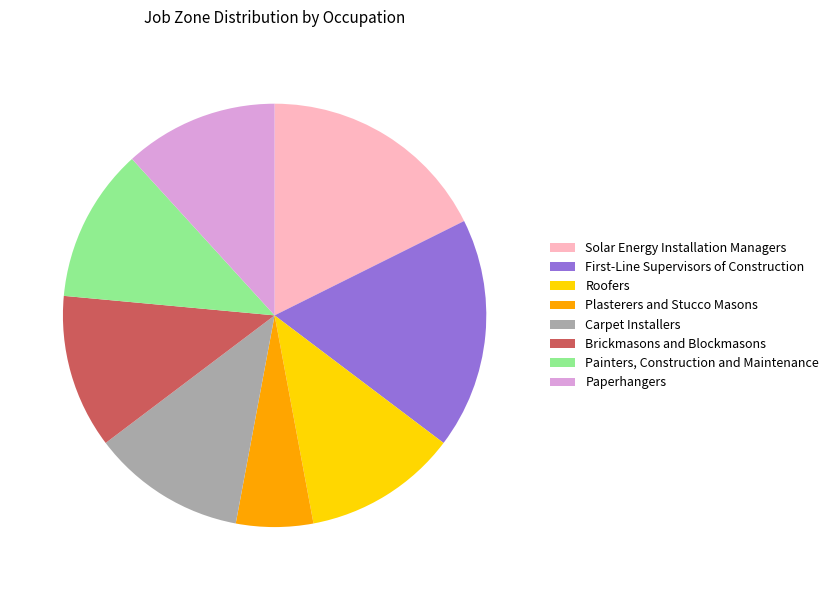

The Paperhangers slice represents 12% of the pie. True or false?

True